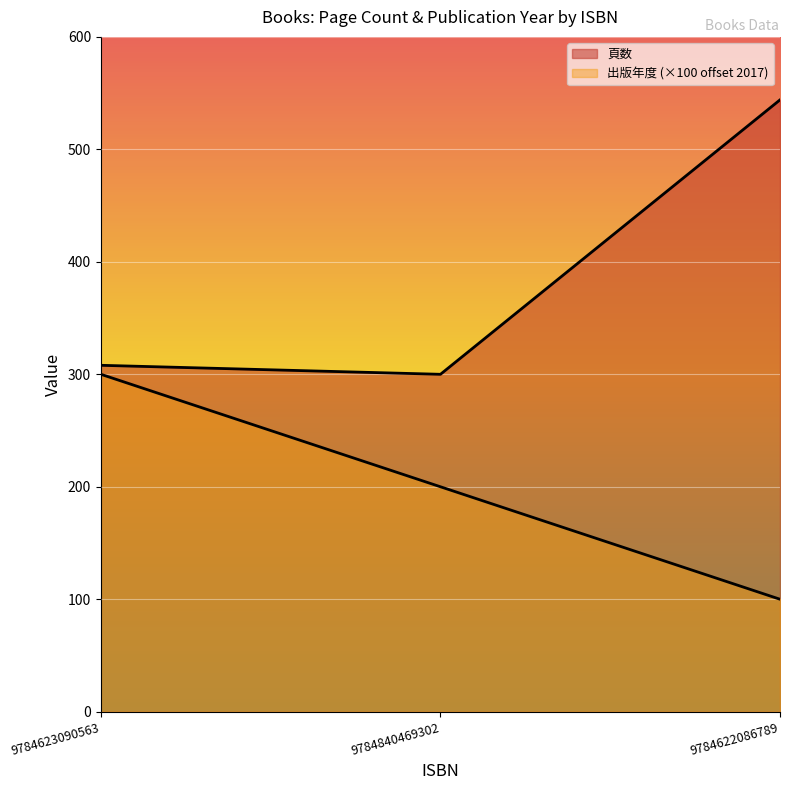

Between 9784840469302 and 9784622086789, which series saw the biggest shift?

頁数